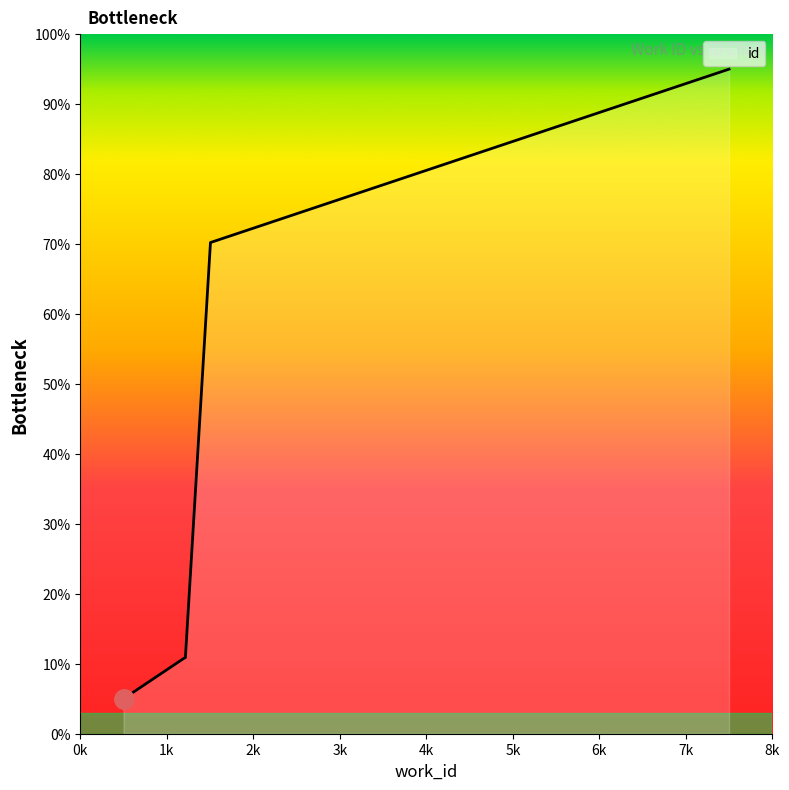

What is the average value?

38.4